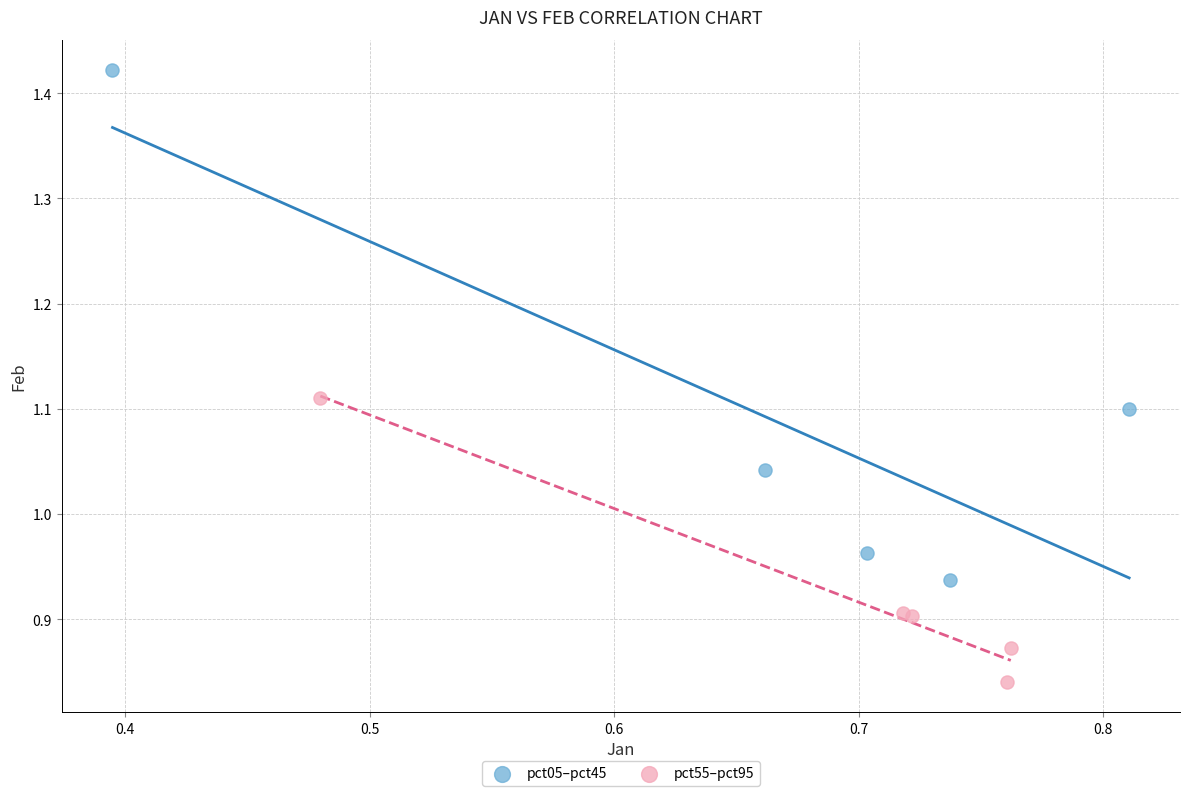

Which series contains the highest Y value?

pct05–pct45